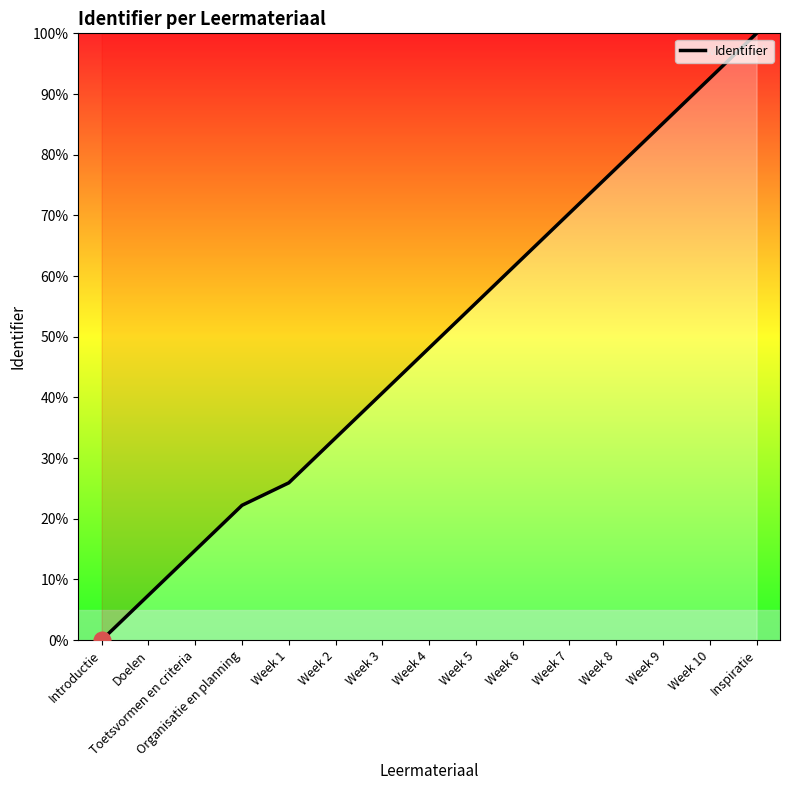

What is the ratio of the value at Week 5 to the value at Week 3?

1.4